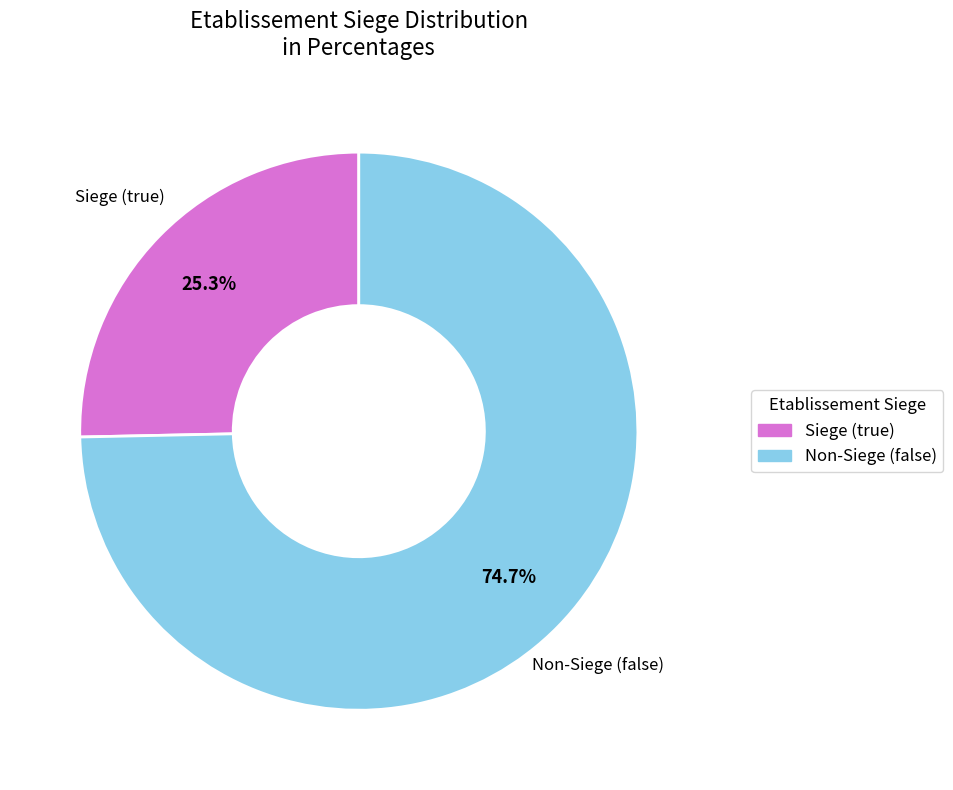

Count the number of slices in the pie.

2